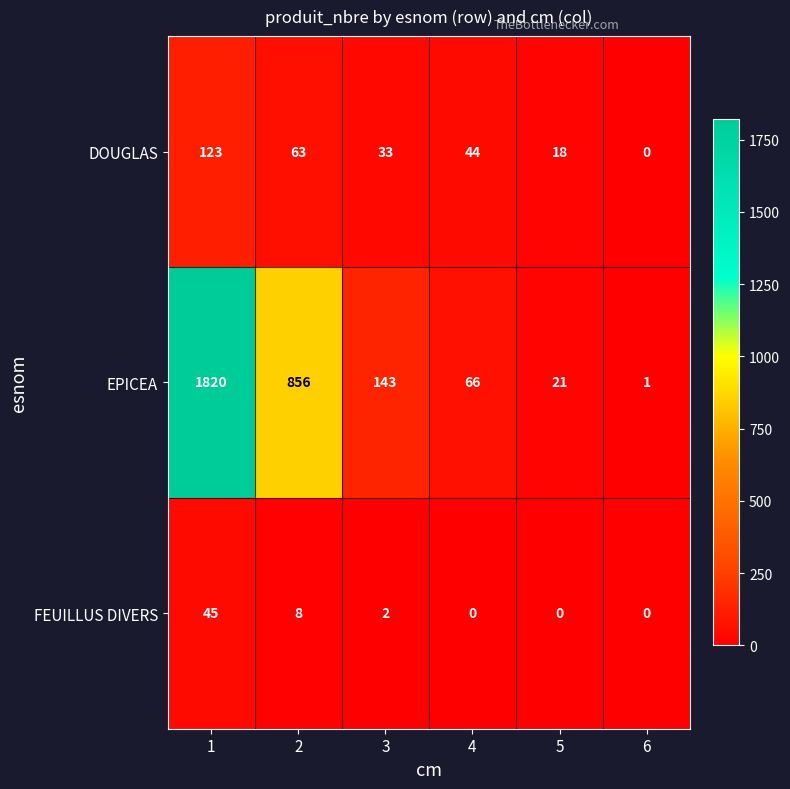

How many values in the EPICEA series are below 143?

3